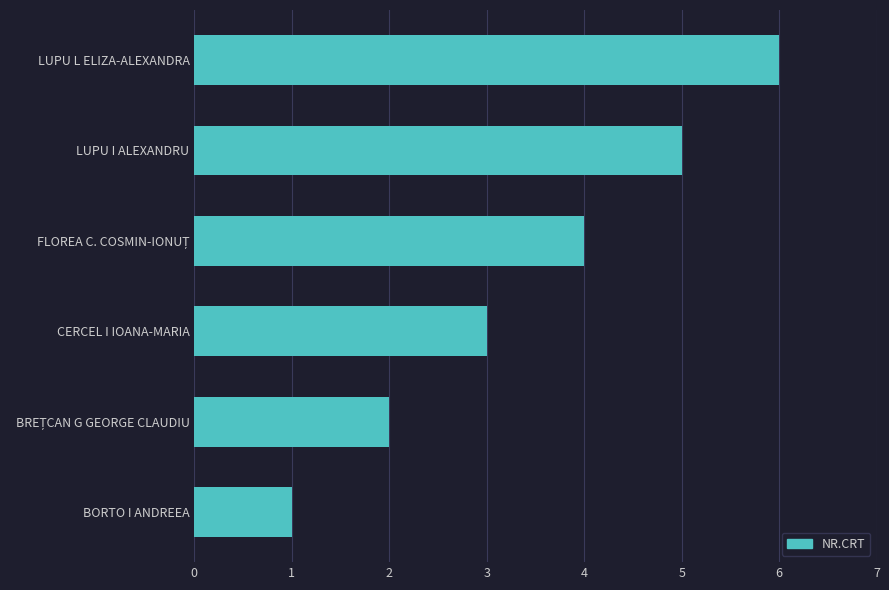

True or false: the data shows 1 at BORTO I ANDREEA.

True